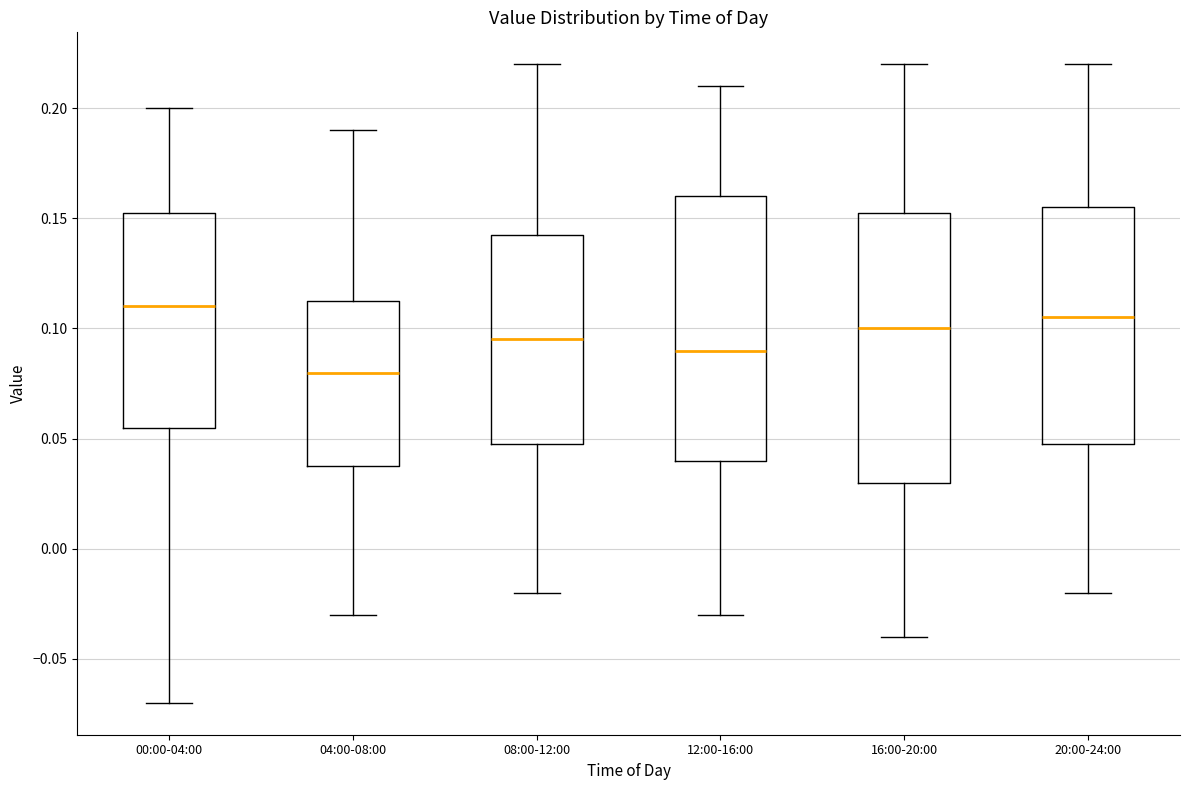

Reading left to right, read every box against the y-axis: the position of its median line, the range the box covers, and the ends of its whiskers. The values are not printed on the chart, so give them approximately, as read against the axis.

00:00-04:00: median 0.110, box 0.055 to 0.155, whiskers -0.070 to 0.200
04:00-08:00: median 0.080, box 0.040 to 0.115, whiskers -0.030 to 0.190
08:00-12:00: median 0.095, box 0.050 to 0.145, whiskers -0.020 to 0.220
12:00-16:00: median 0.090, box 0.040 to 0.160, whiskers -0.030 to 0.210
16:00-20:00: median 0.100, box 0.030 to 0.155, whiskers -0.040 to 0.220
20:00-24:00: median 0.105, box 0.050 to 0.155, whiskers -0.020 to 0.220